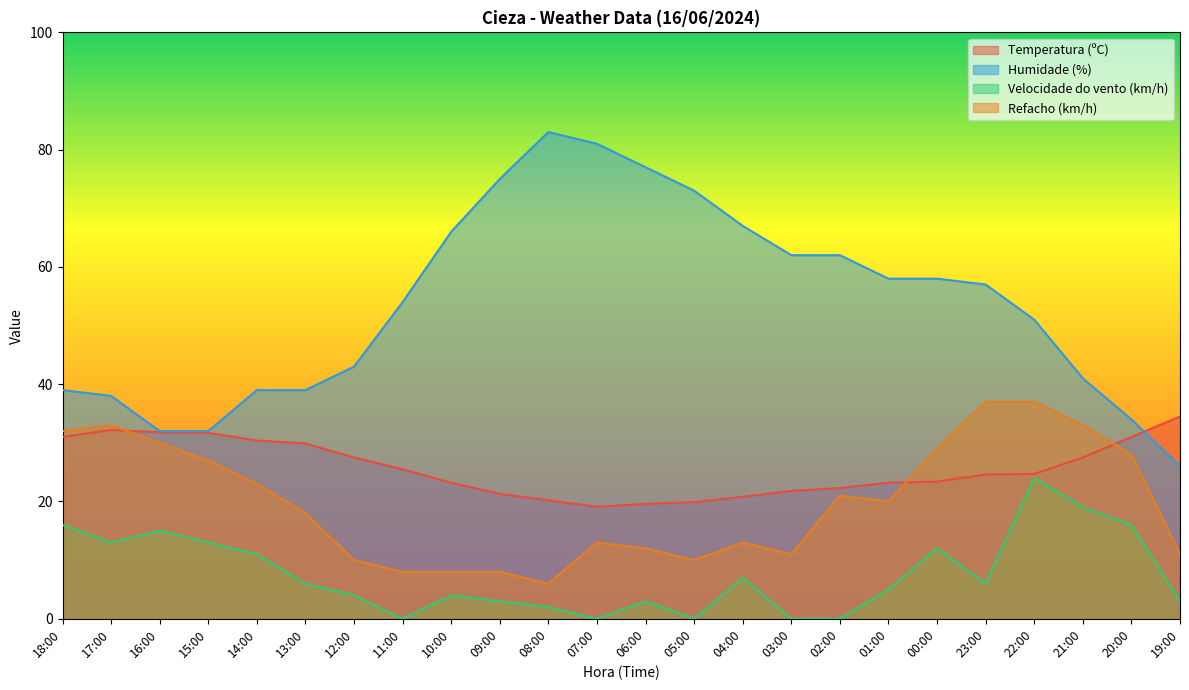

Reading left to right, extract all data points from this chart.

Temperatura (ºC): 31.0	32.2	31.8	31.7	30.4	29.9	27.5	25.5	23.2	21.3	20.2	19.1	19.6	19.9	20.8	21.8	22.3	23.2	23.4	24.6	24.7	27.5	31.0	34.5
Humidade (%): 39.0	38.0	32.0	32.0	39.0	39.0	43.0	54.0	66.0	75.0	83.0	81.0	77.0	73.0	67.0	62.0	62.0	58.0	58.0	57.0	51.0	41.0	34.0	26.0
Velocidade do vento (km/h): 16.0	13.0	15.0	13.0	11.0	6.0	4.0	0.0	4.0	3.0	2.0	0.0	3.0	0.0	7.0	0.0	0.0	5.0	12.0	6.0	24.0	19.0	16.0	3.0
Refacho (km/h): 32.0	33.0	30.0	27.0	23.0	18.0	10.0	8.0	8.0	8.0	6.0	13.0	12.0	10.0	13.0	11.0	21.0	20.0	29.0	37.0	37.0	33.0	28.0	11.0